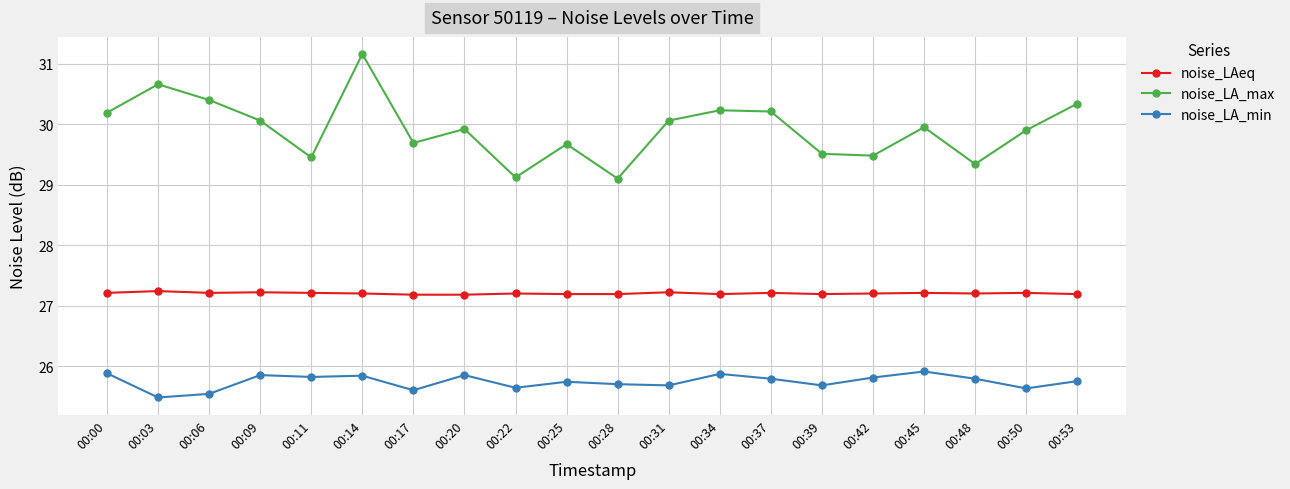

What is the average value of the noise_LA_min series?

25.7